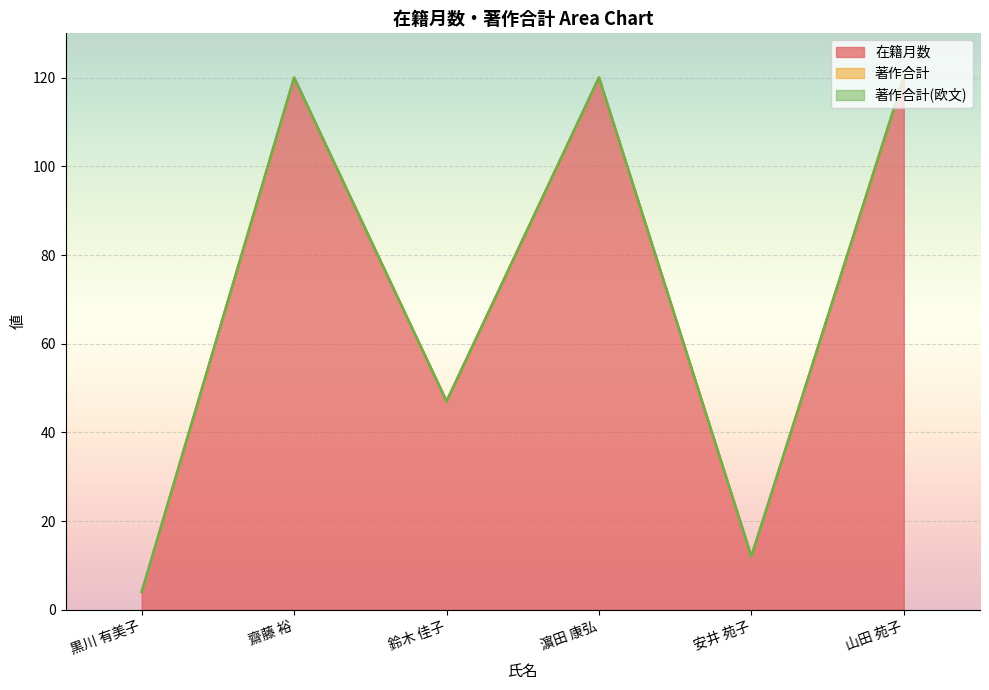

What is the total value across all series at 濵田 康弘?

120